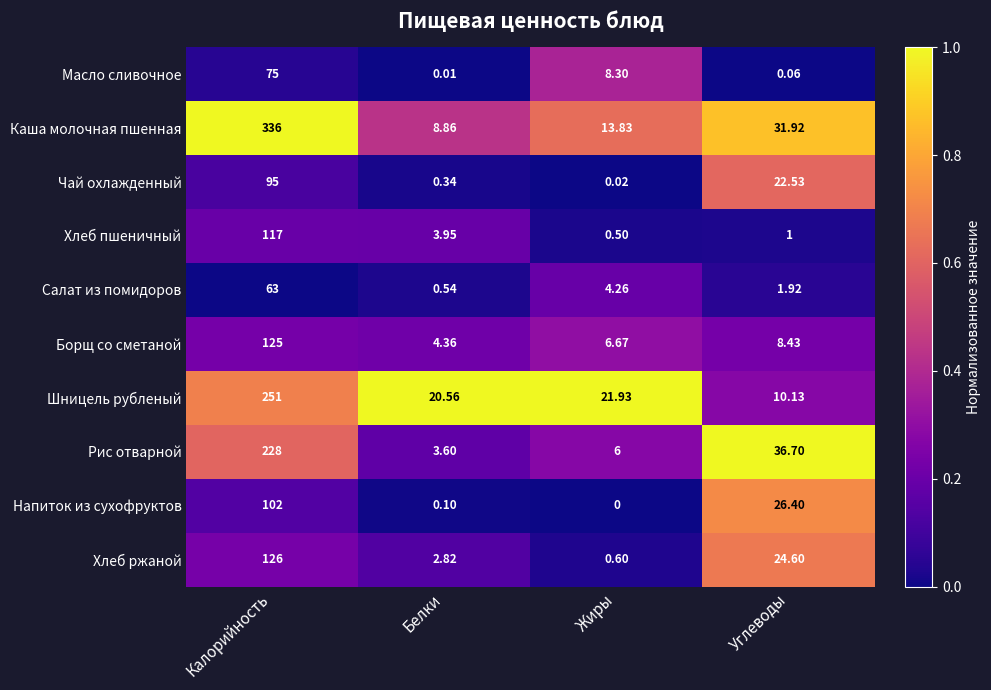

Between Белки and Жиры, which series saw the biggest shift?

Масло сливочное